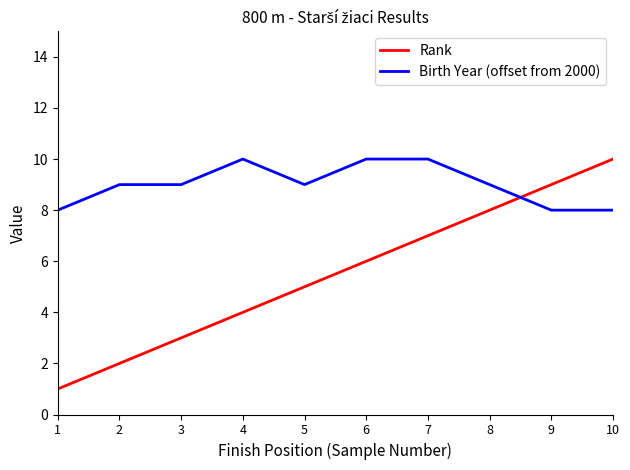

Is the value of Rank at 8 greater than the value of Birth Year (offset from 2000) at 8?

No